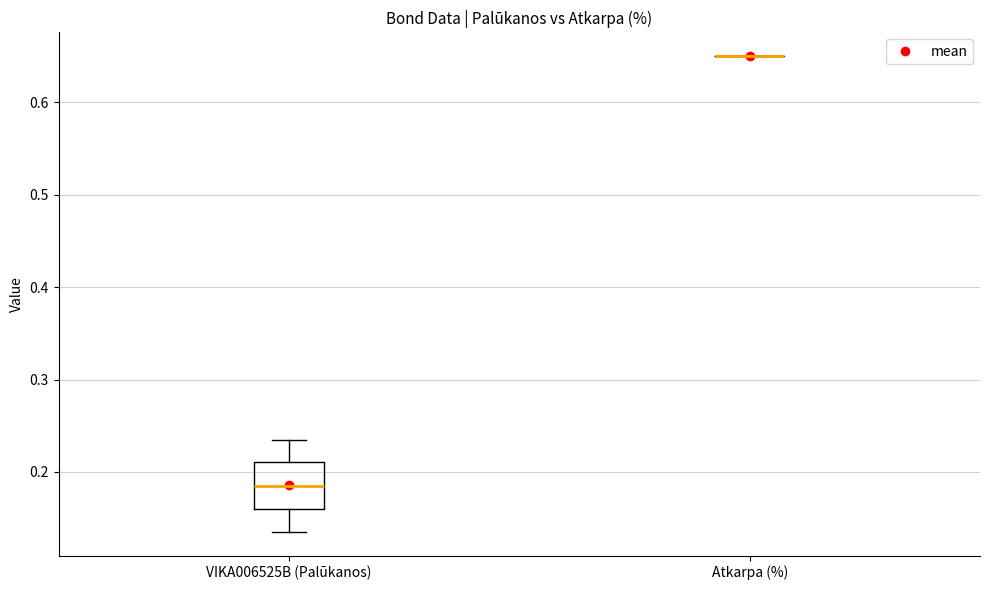

Reading left to right, transcribe this box plot: for each box, give where its median line is, the range the box spans, and where its two whiskers end, as read against the y-axis. The values are not printed on the chart, so give them approximately, as read against the axis.

VIKA006525B (Palūkanos): median 0.18, box 0.16 to 0.21, whiskers 0.14 to 0.24
Atkarpa (%): box collapsed to a line at 0.65, whiskers 0.65 to 0.65